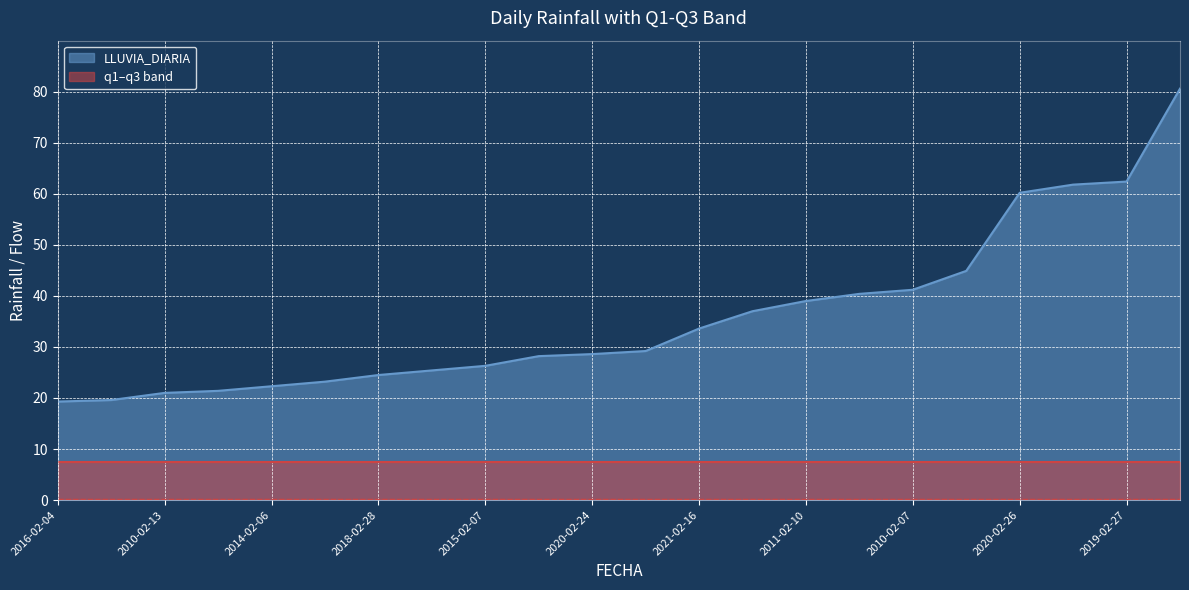

True or false: q3 has a value of 7.5 at 2020-02-26.

True